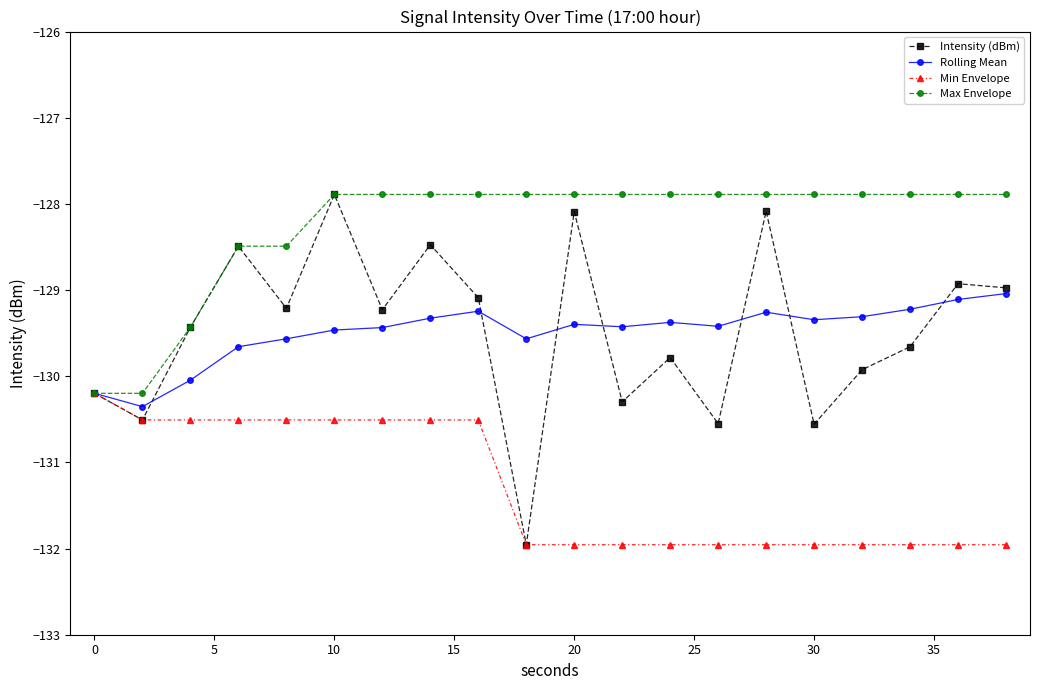

Does the chart have visible grid lines?

No